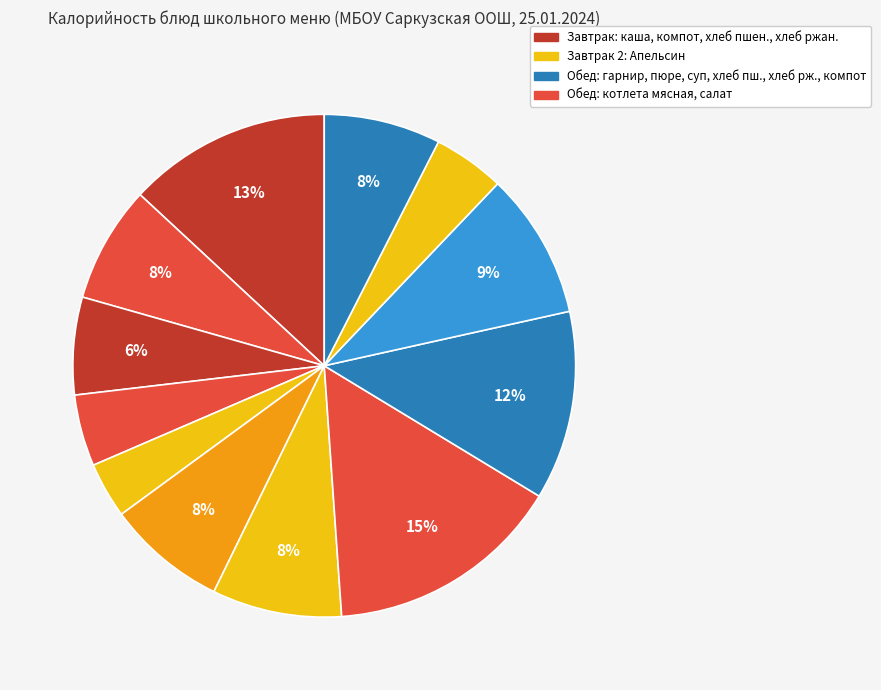

To the nearest percent, what is the difference between the largest and smallest slice percentages?

12%